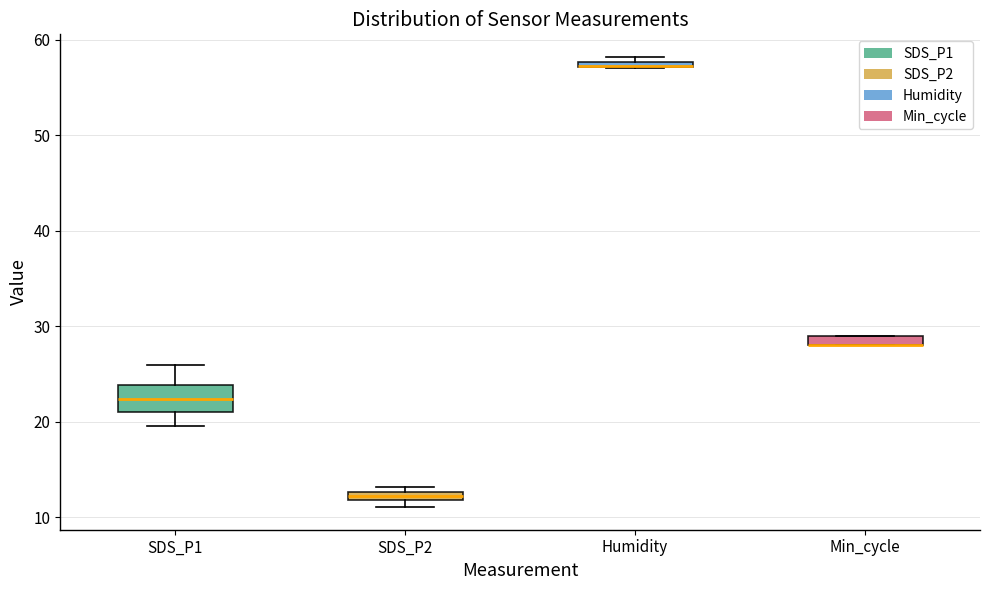

Where is the lower edge of the box for SDS_P2 on the y-axis? The values are not printed on the chart, so give them approximately, as read against the axis.

12